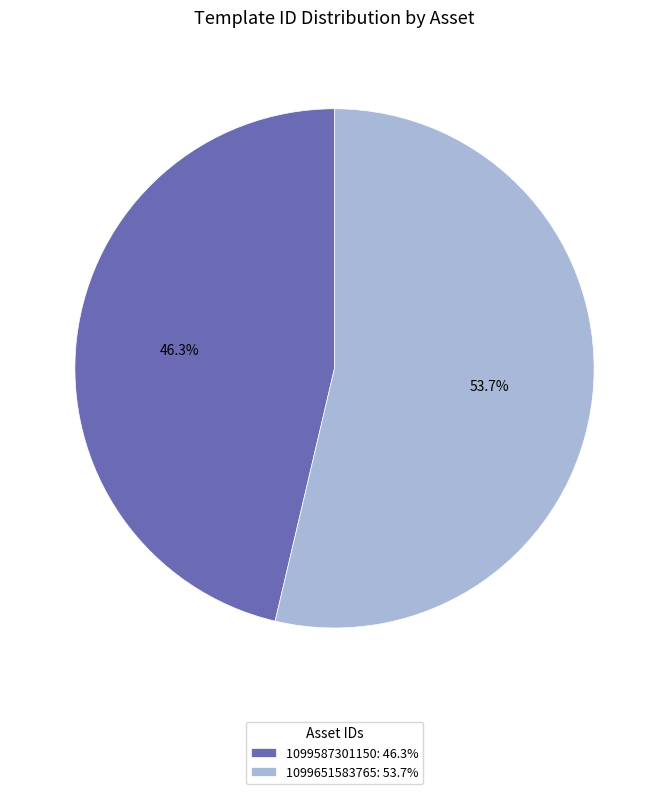

To the nearest percent, what percentage of the pie is 1099587301150?

46%